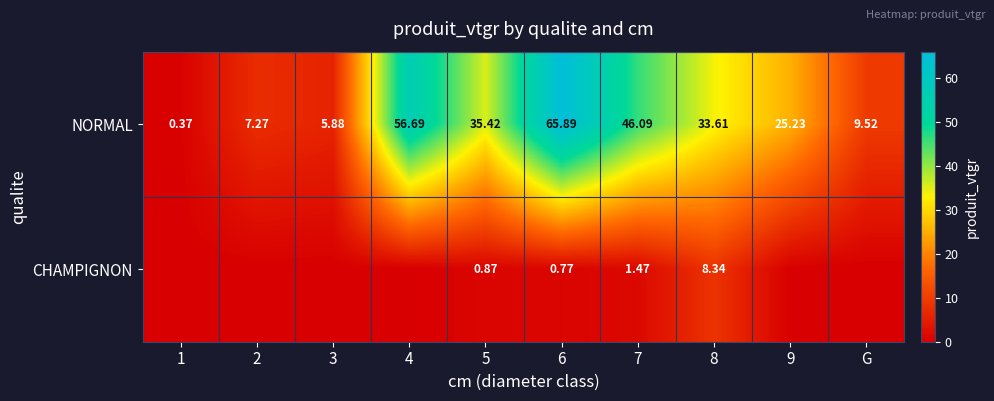

Which has a higher value, 1 or 4?

4